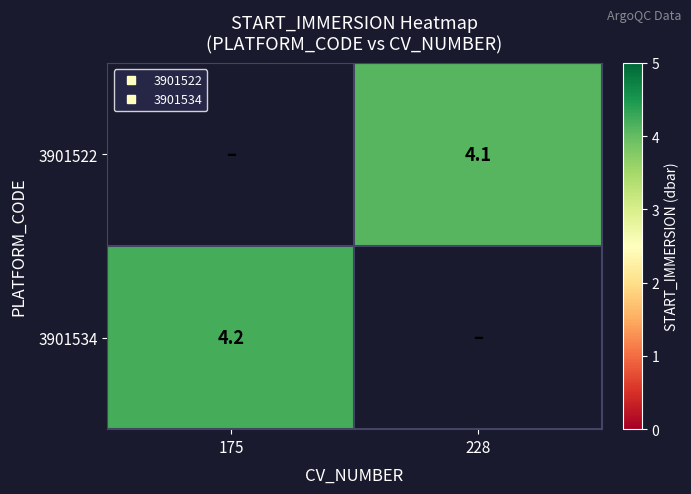

Which category has the highest value across all series?

175